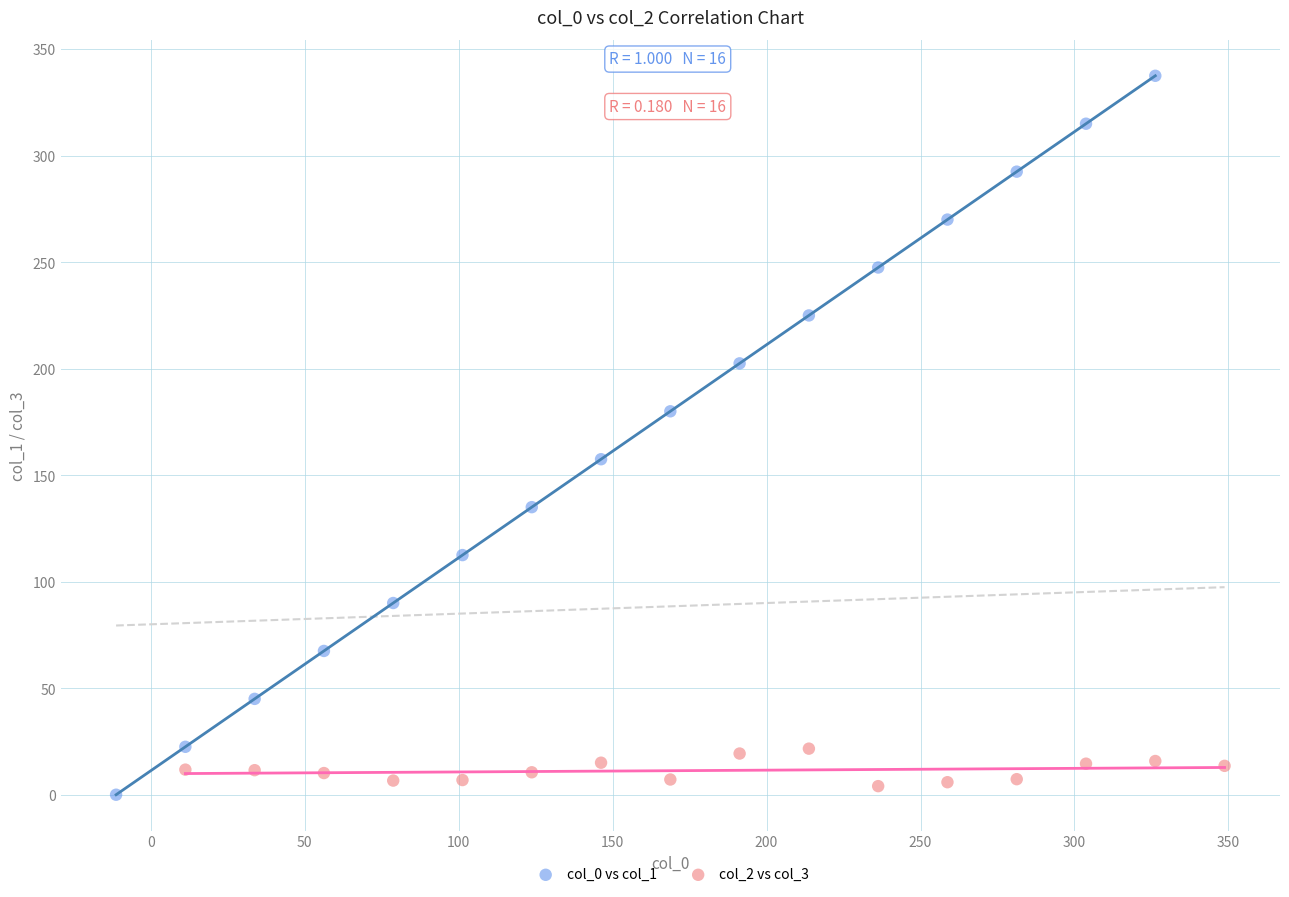

Which series contains the highest Y value?

col_0 vs col_1